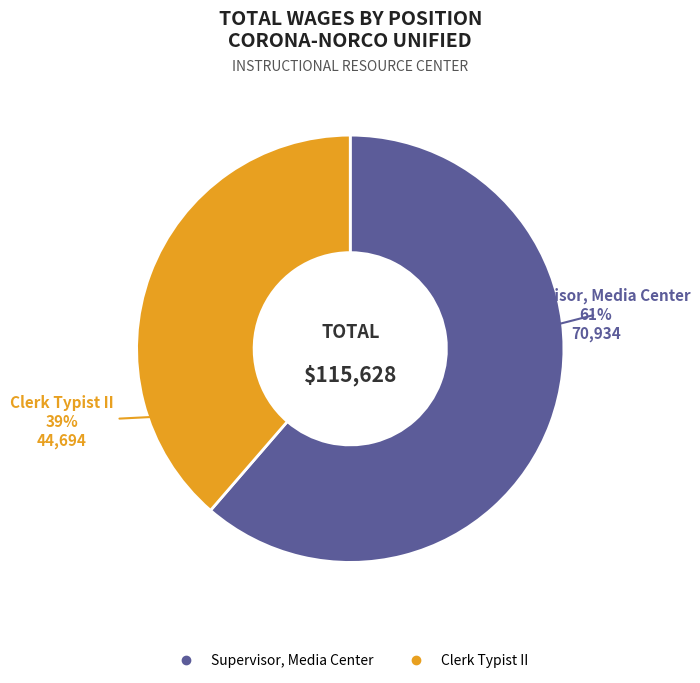

Is there a majority slice in this chart?

Yes